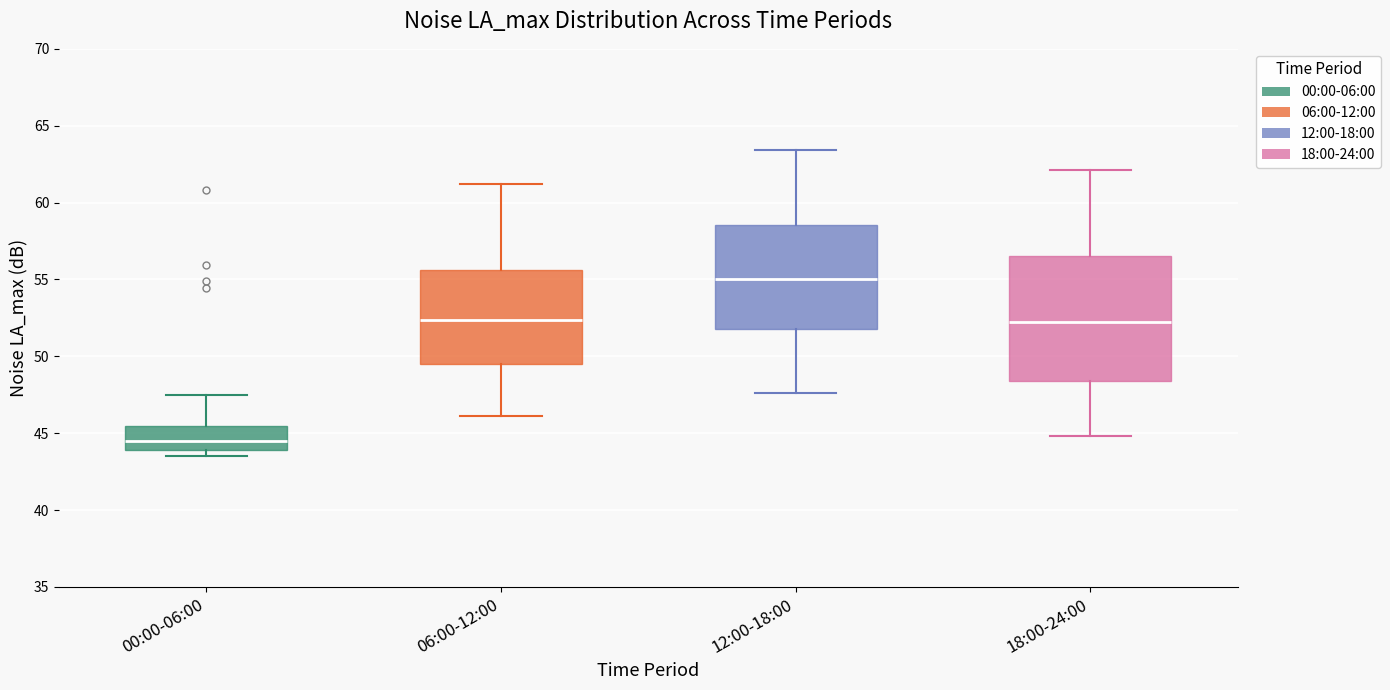

Reading left to right, read every box against the y-axis: the position of its median line, the range the box covers, and the ends of its whiskers. The values are not printed on the chart, so give them approximately, as read against the axis.

00:00-06:00: median 44.5, box 44.0 to 45.5, whiskers 43.5 to 47.5
06:00-12:00: median 52.5, box 49.5 to 55.5, whiskers 46.0 to 61.0
12:00-18:00: median 55.0, box 52.0 to 58.5, whiskers 47.5 to 63.5
18:00-24:00: median 52.5, box 48.5 to 56.5, whiskers 45.0 to 62.0